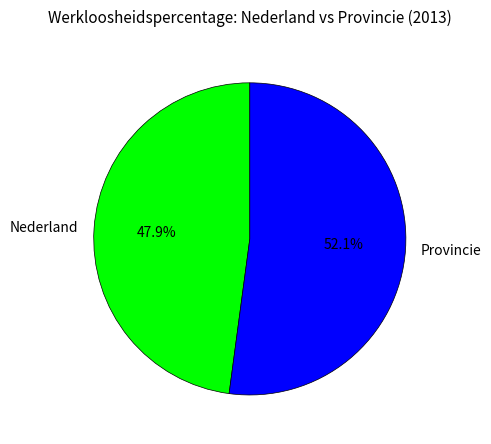

What percentage is NOT represented by Provincie?

47.9%